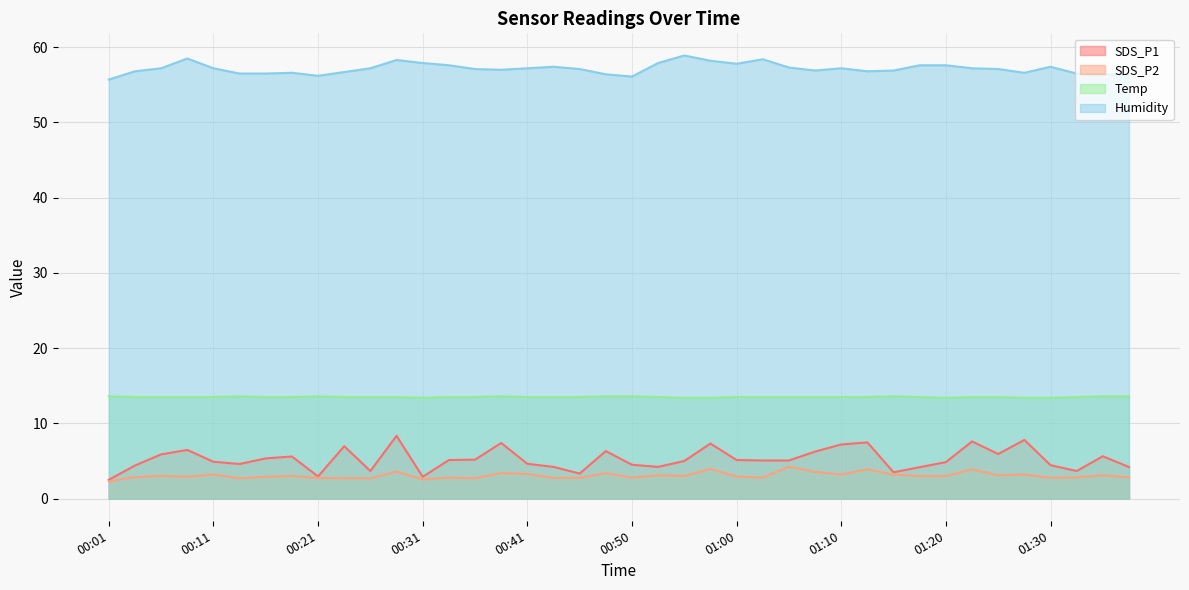

Which category has the highest value in the SDS_P2 series?

01:05